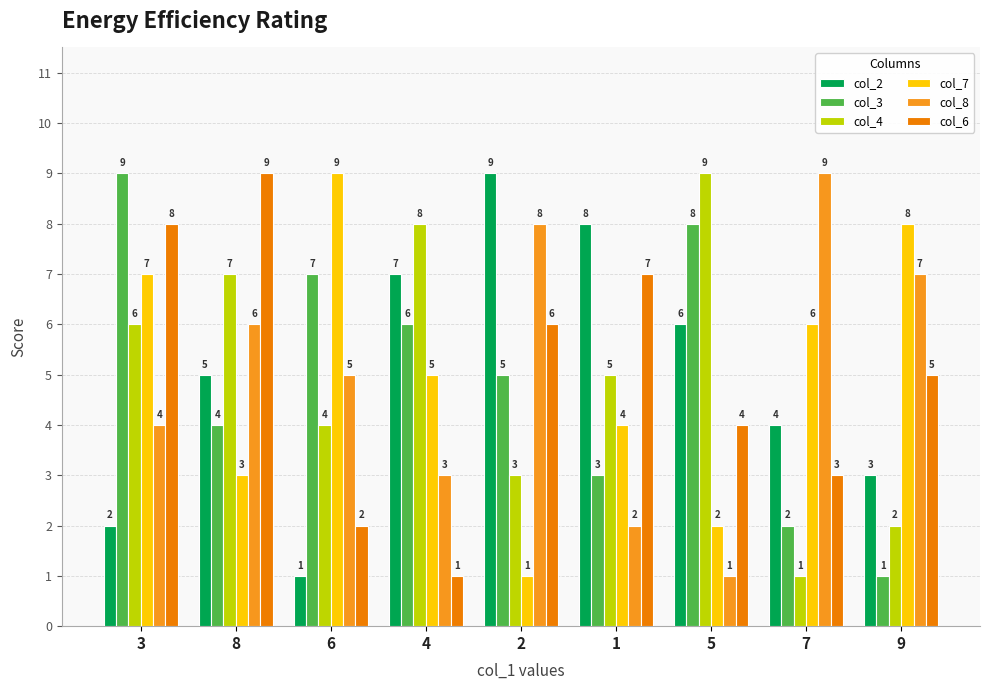

What position from the left is 3?

1